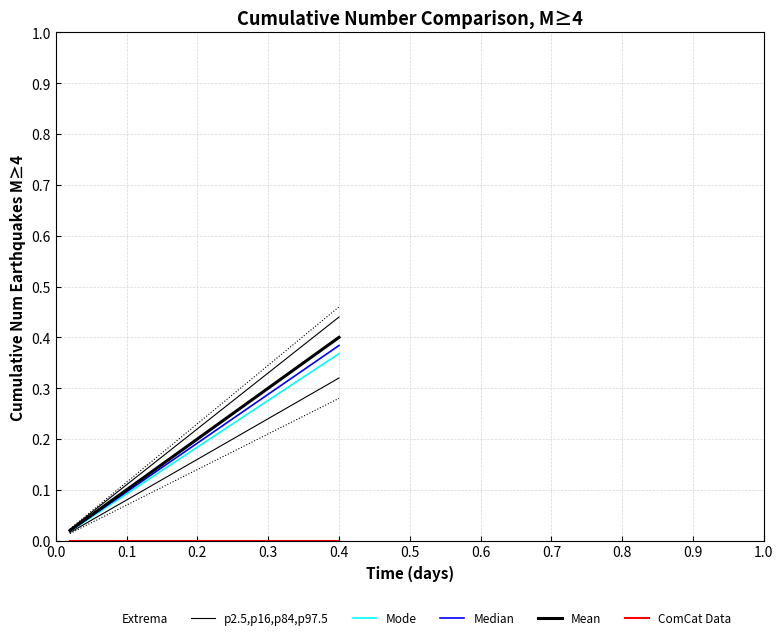

True or false: ComCat Data and p2.5,p16,p84,p97.5 cross at least once.

False